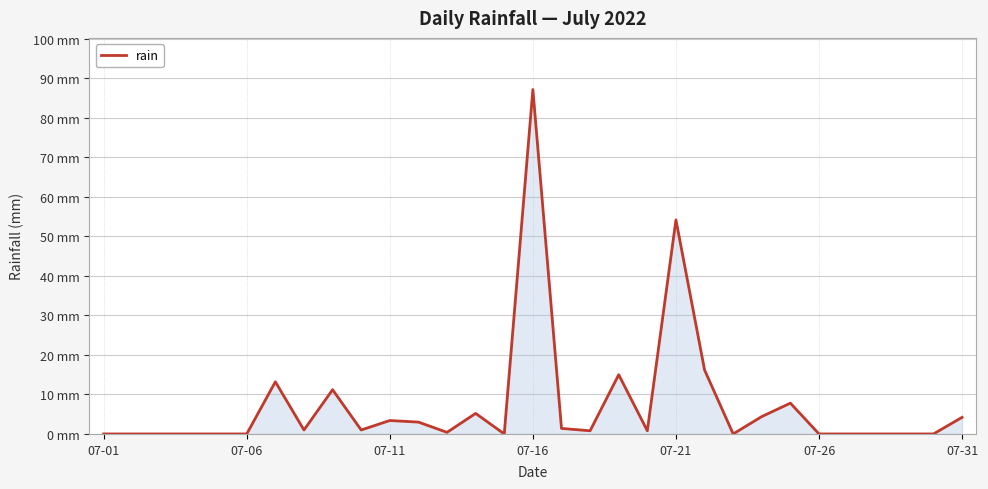

Is this an area chart (filled region under the line)?

Yes